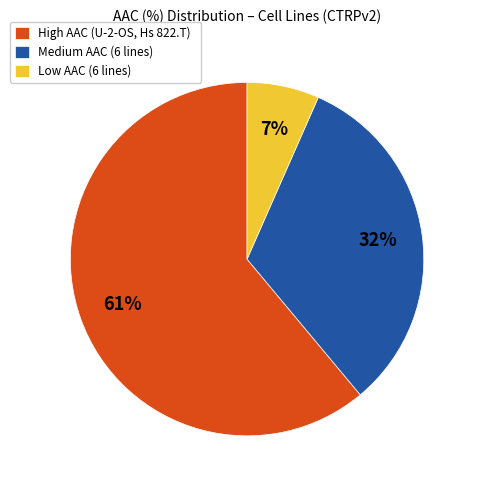

To the nearest percent, what is the difference between the largest and smallest slice percentages?

54%